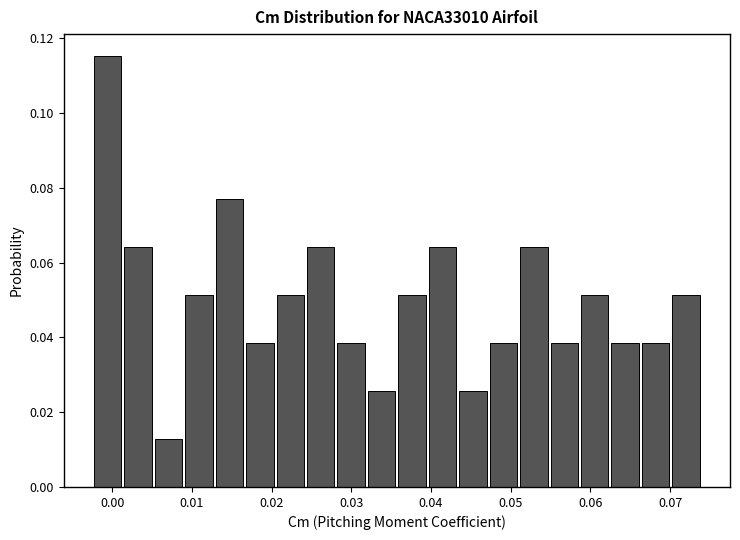

Around what value on the x-axis is the tallest bar? Give the approximate position of its centre, as read against the axis.

-0.001